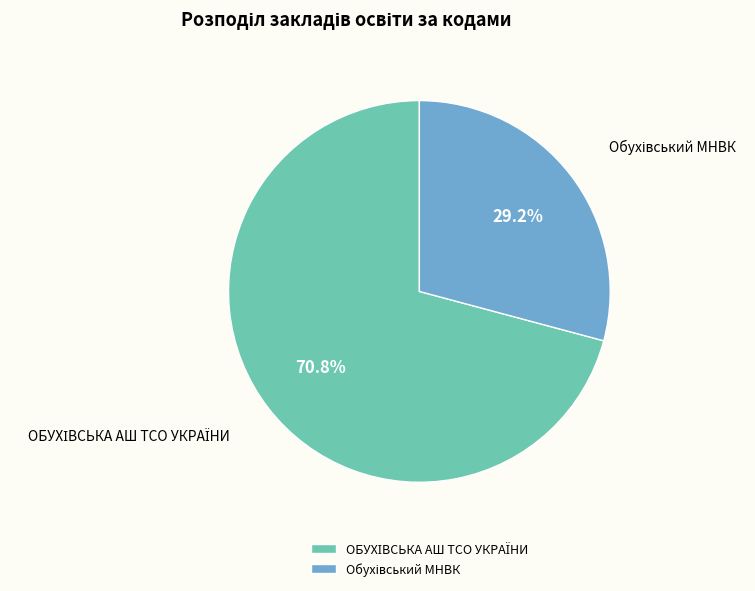

Does any single category account for the majority?

Yes